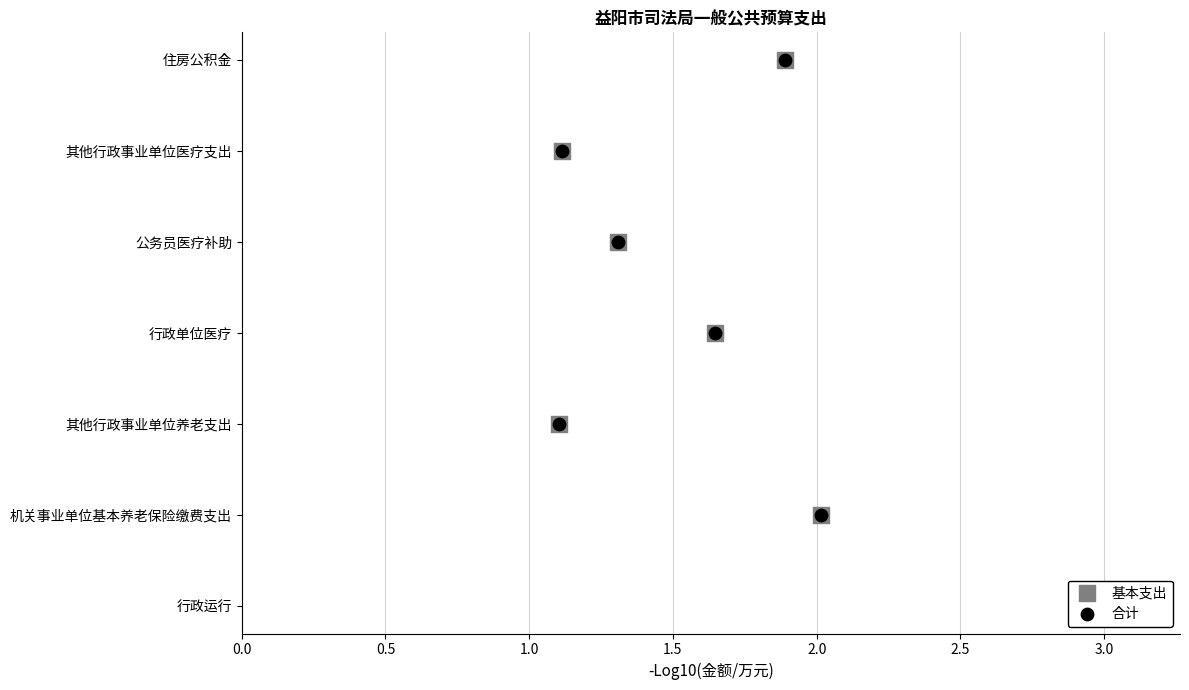

Which series contains the lowest Y value?

基本支出